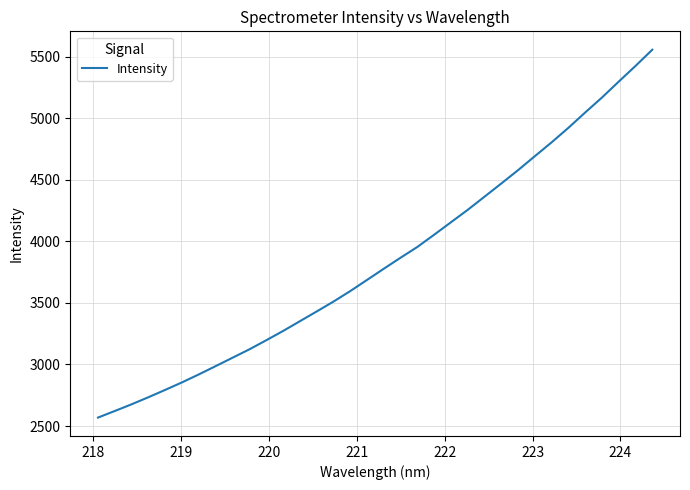

What is the greatest value displayed?

5556.8